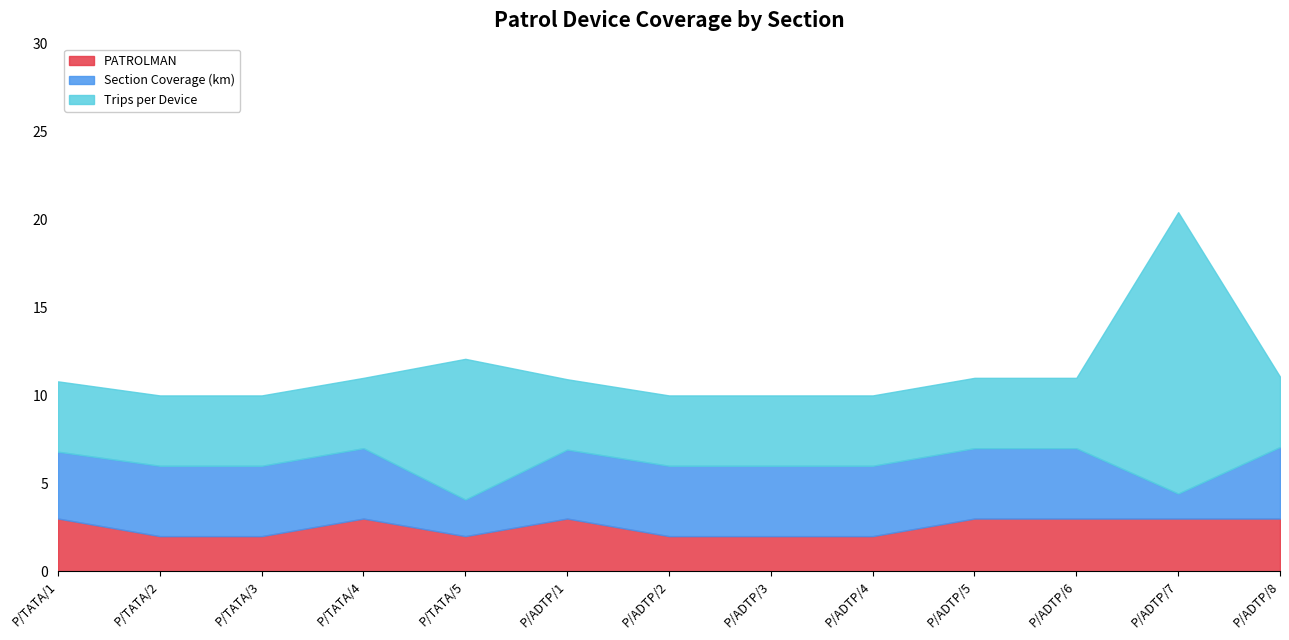

True or false: Trips per Device and Section Coverage (km) cross at least once.

True